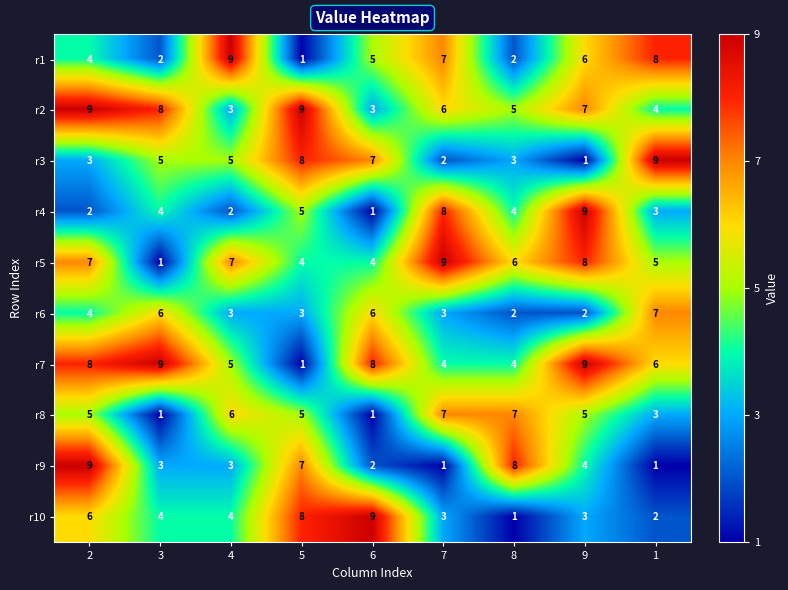

What is the total value across all series at 2?

57